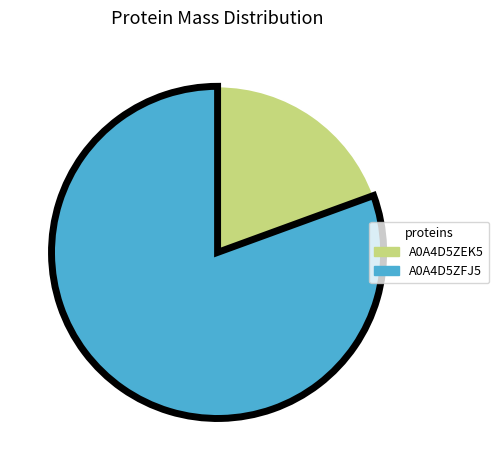

Does any single category account for the majority?

Yes